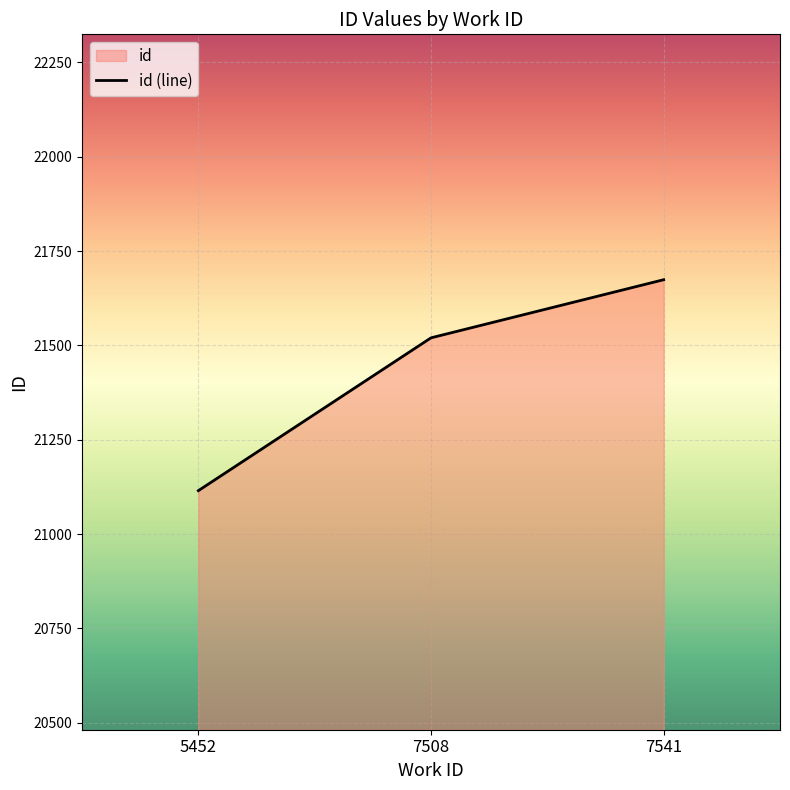

The chart shows a value of 10841 at 7541. True or false?

False